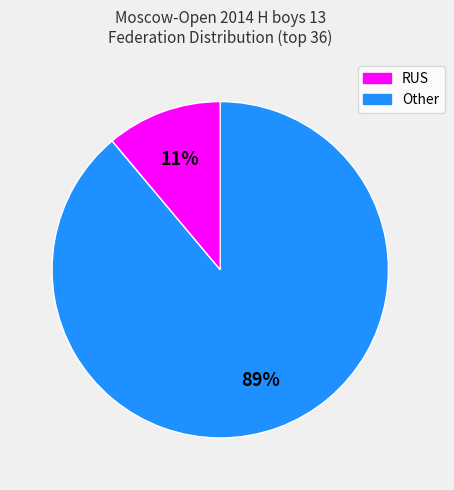

Combined, do RUS and Other account for over 50%?

Yes